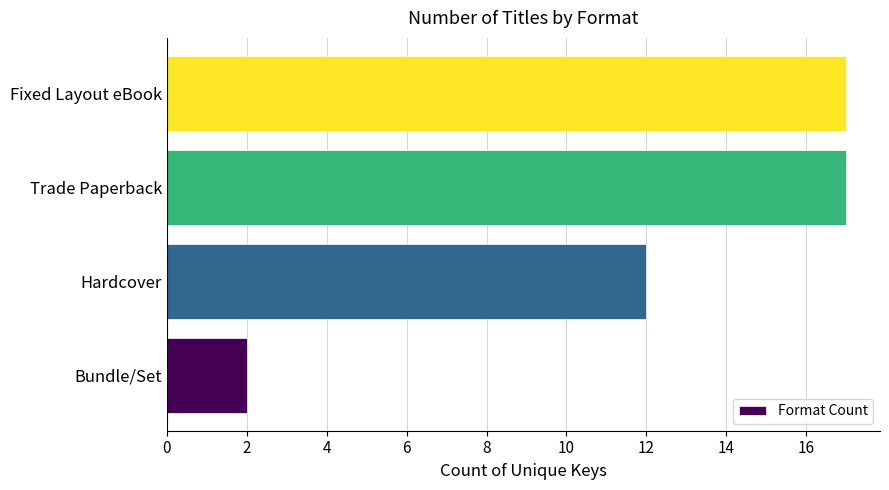

True or false: the data shows 21 at Hardcover.

False